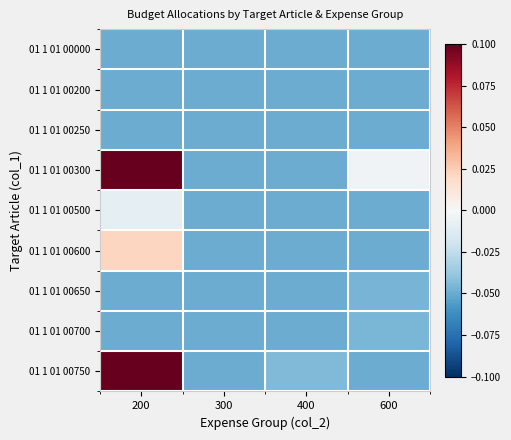

Which series has the widest spread of values?

01 1 01 00750